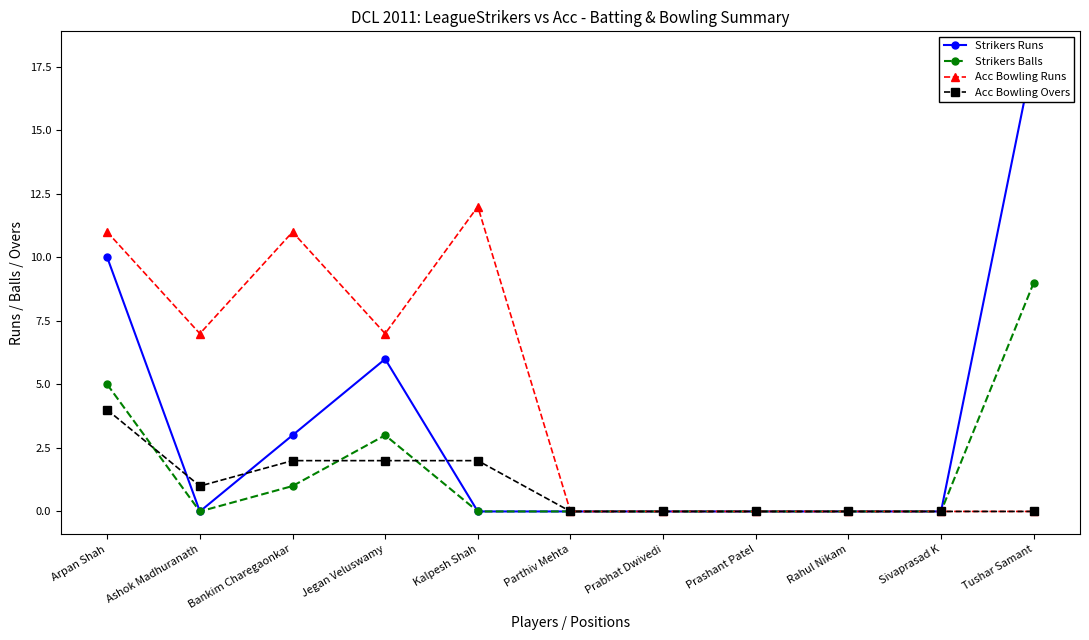

Which series has the largest total across all categories?

Acc Bowling Runs